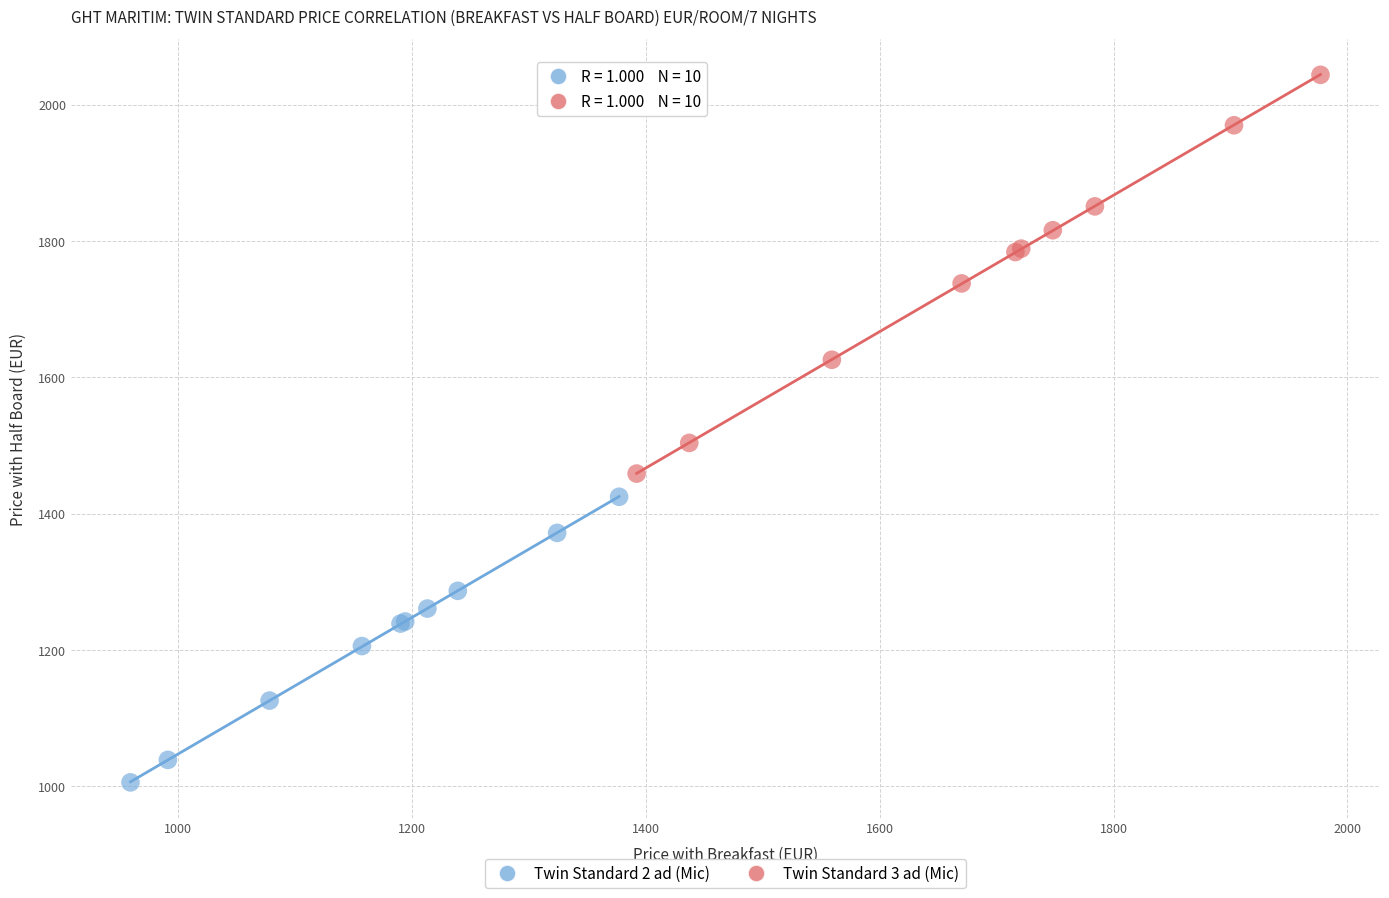

Which series reaches the minimum Y coordinate?

Twin Standard 2 ad (Mic)